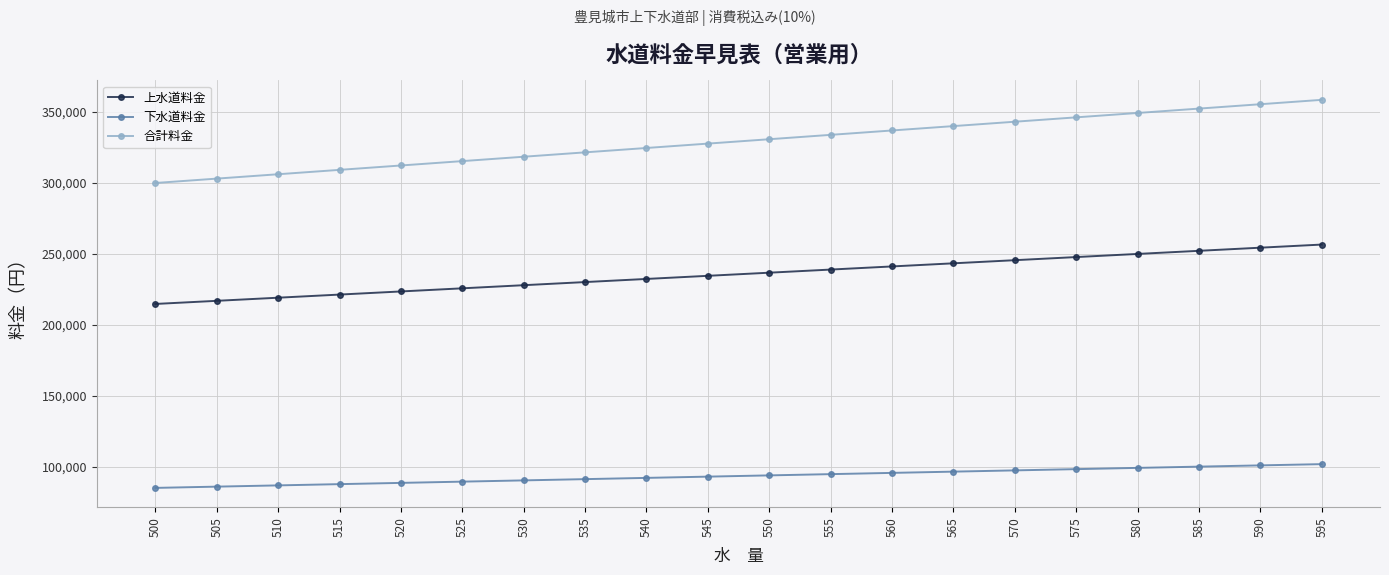

True or false: 上水道料金 and 合計料金 cross at least once.

False